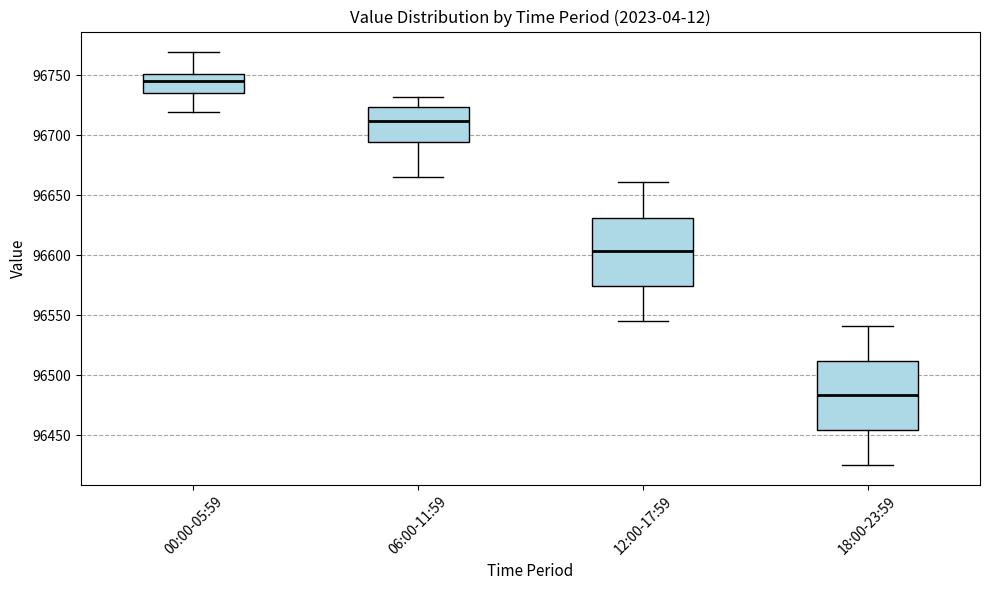

Reading left to right, transcribe this box plot: for each box, give where its median line is, the range the box spans, and where its two whiskers end, as read against the y-axis. The values are not printed on the chart, so give them approximately, as read against the axis.

00:00-05:59: median 96745, box 96735 to 96750, whiskers 96720 to 96770
06:00-11:59: median 96710, box 96695 to 96725, whiskers 96665 to 96730
12:00-17:59: median 96605, box 96575 to 96630, whiskers 96545 to 96660
18:00-23:59: median 96485, box 96455 to 96510, whiskers 96425 to 96540